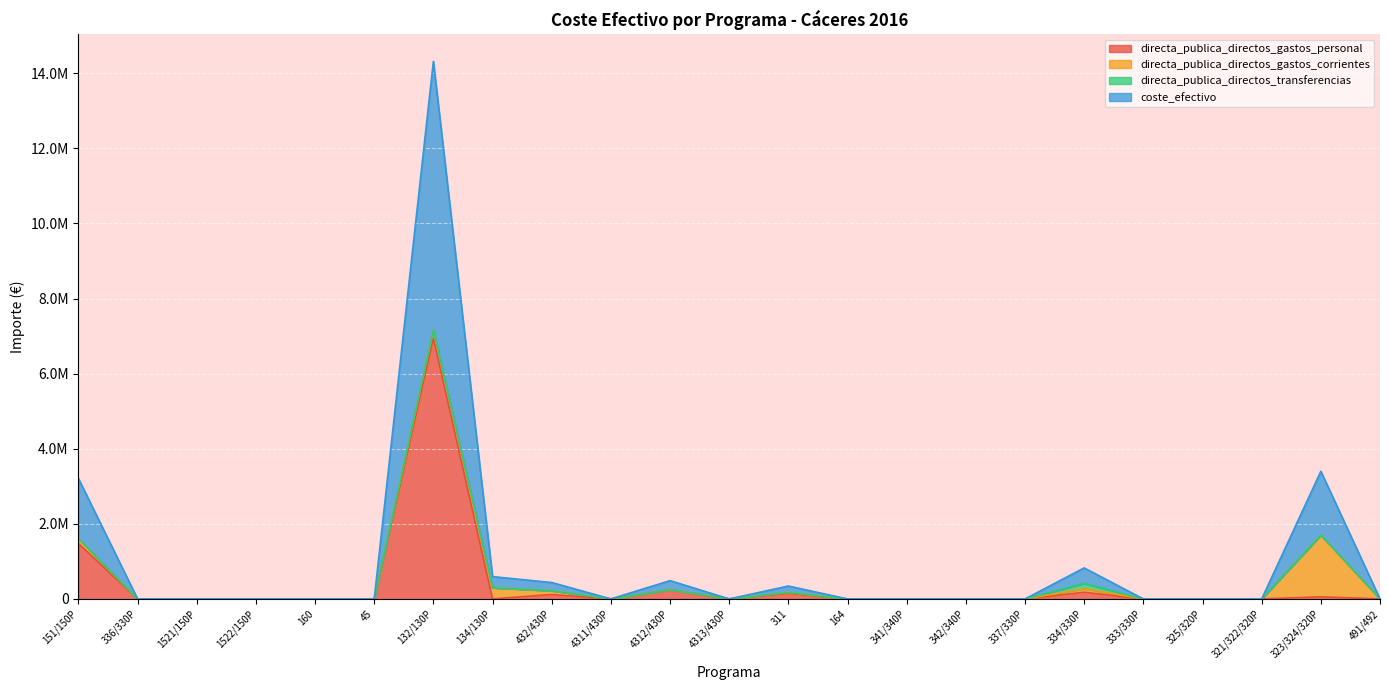

What is the sum of all coste_efectivo values?

11809544.8